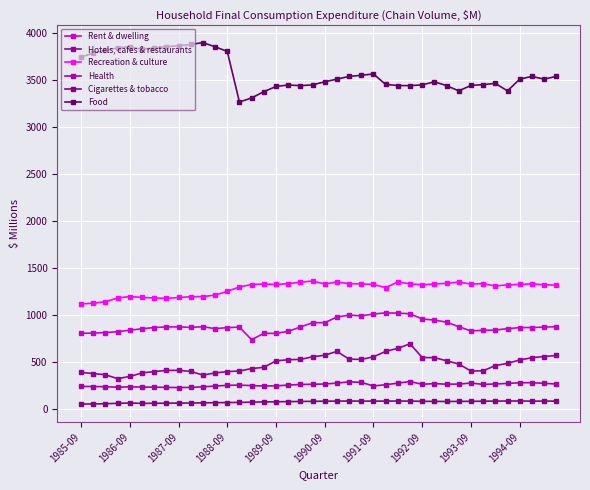

At how many categories does at least one series exceed 944?

40